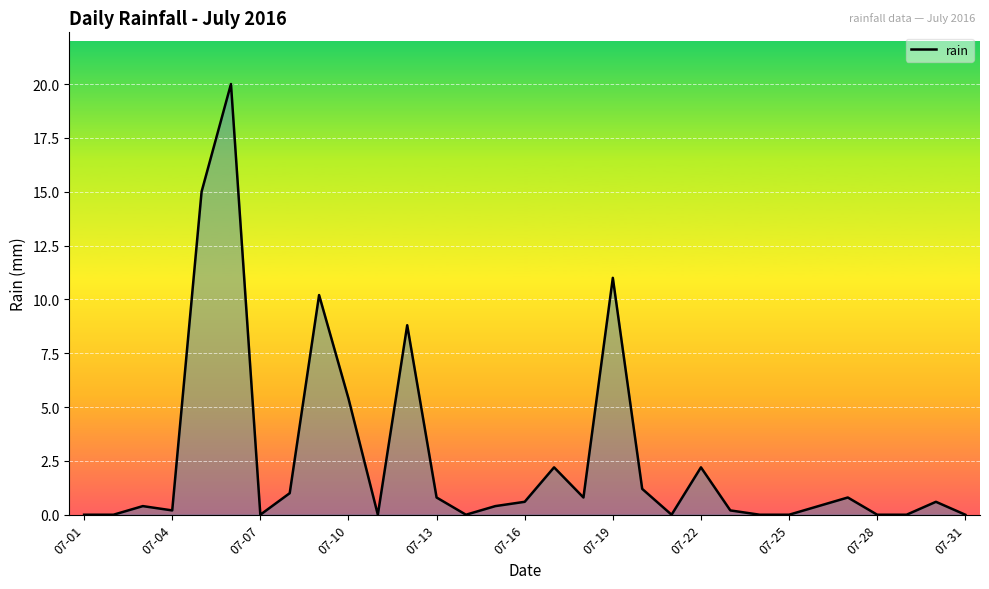

Is this an area chart (filled region under the line)?

Yes